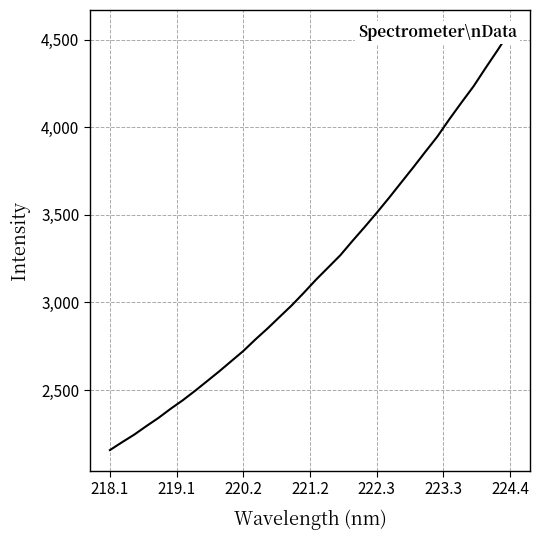

How many data points are less than 3130?

17